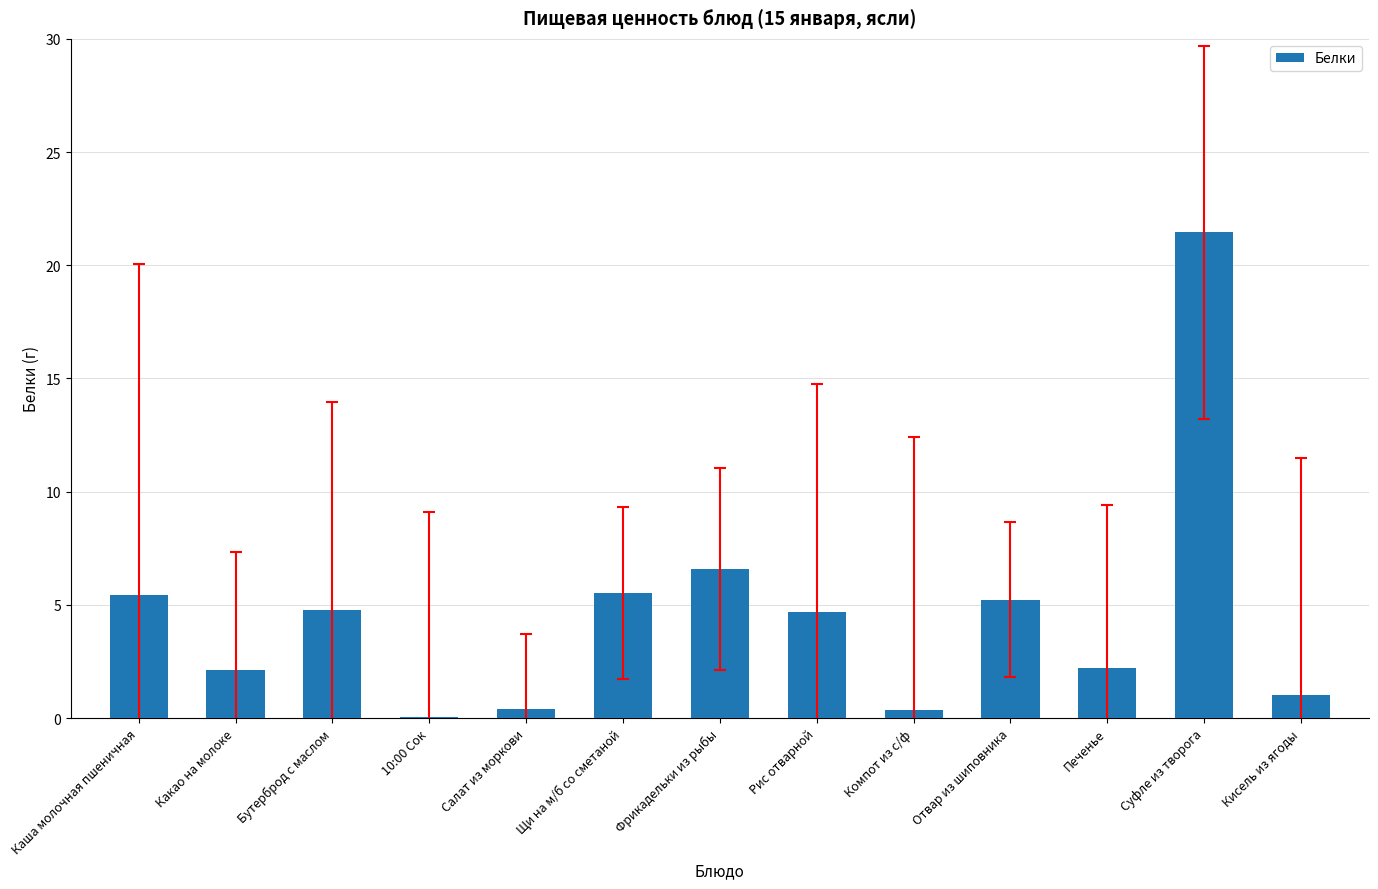

Are the bars grouped side by side (vs. stacked)?

No